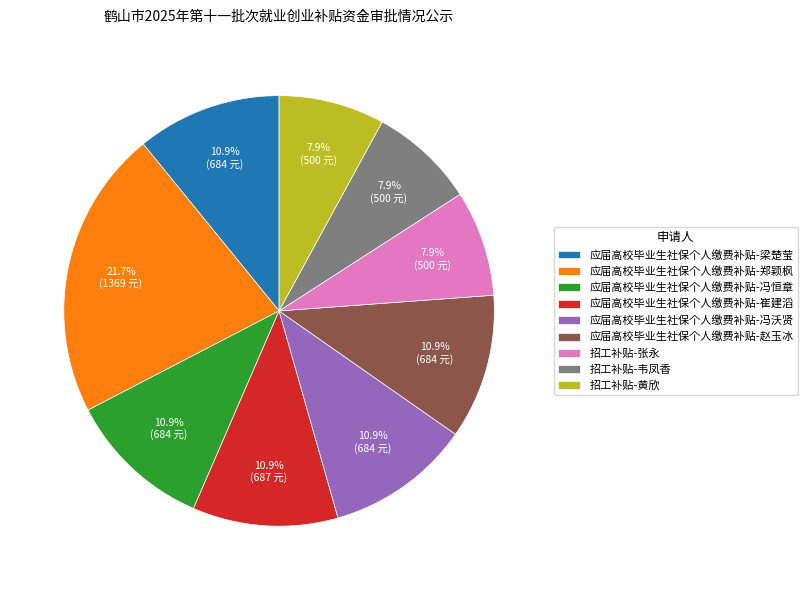

To the nearest percent, what is the difference between the 应届高校毕业生社保个人缴费补贴-梁楚莹 and 应届高校毕业生社保个人缴费补贴-郑颖枫 slice percentages?

11%